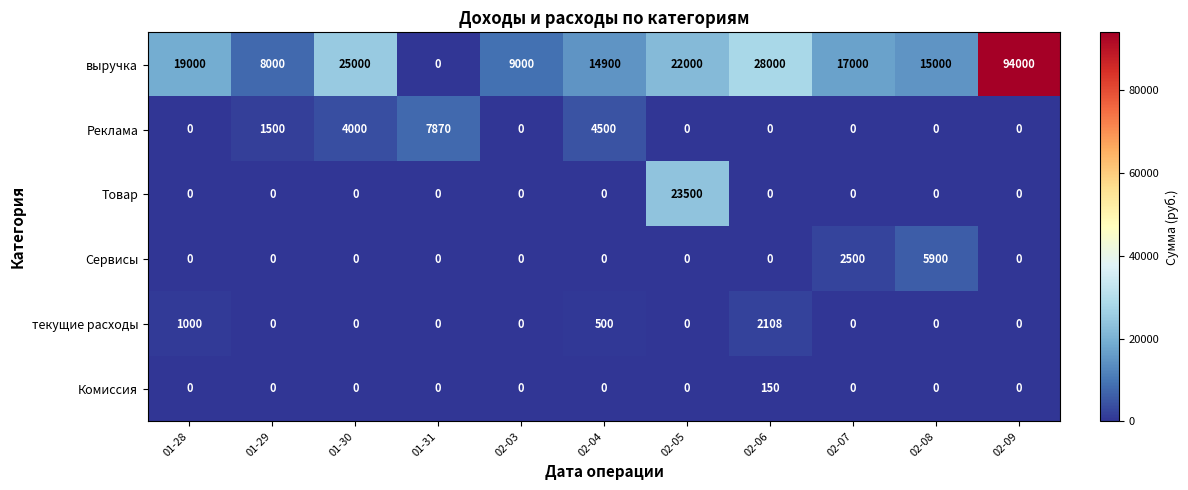

What is the total value across all series at 02-06?

30258